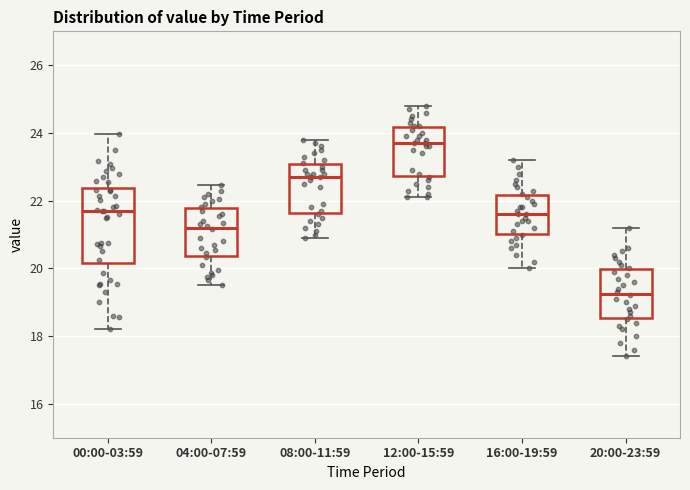

Which box is the tallest, from its lower edge to its upper edge?

00:00-03:59